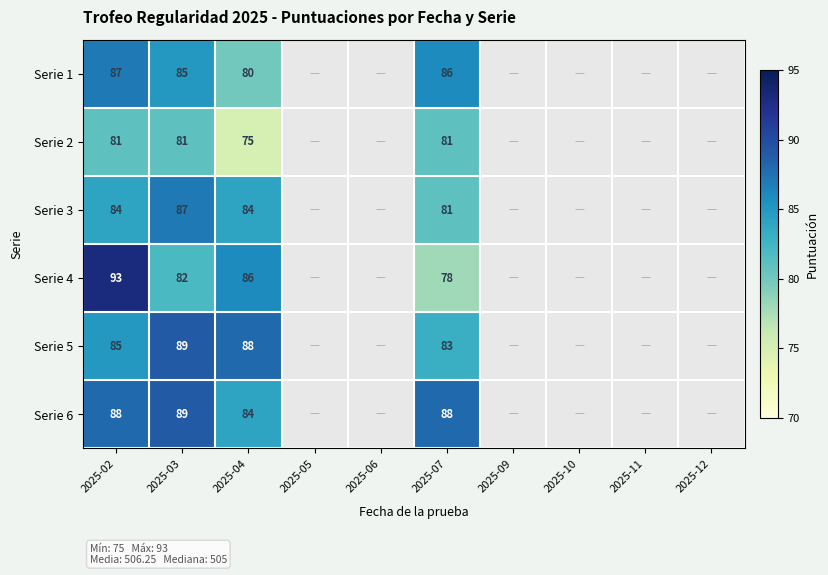

The Serie 2 series shows 81 at 2025-02. True or false?

True